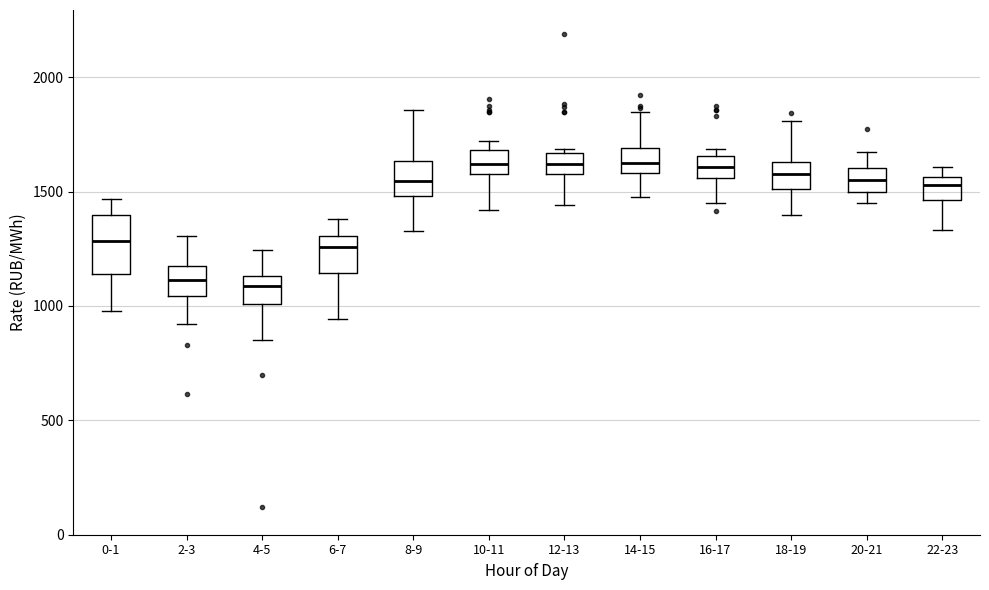

Where does the median line of the box for 20-21 sit on the y-axis? The values are not printed on the chart, so give them approximately, as read against the axis.

1550